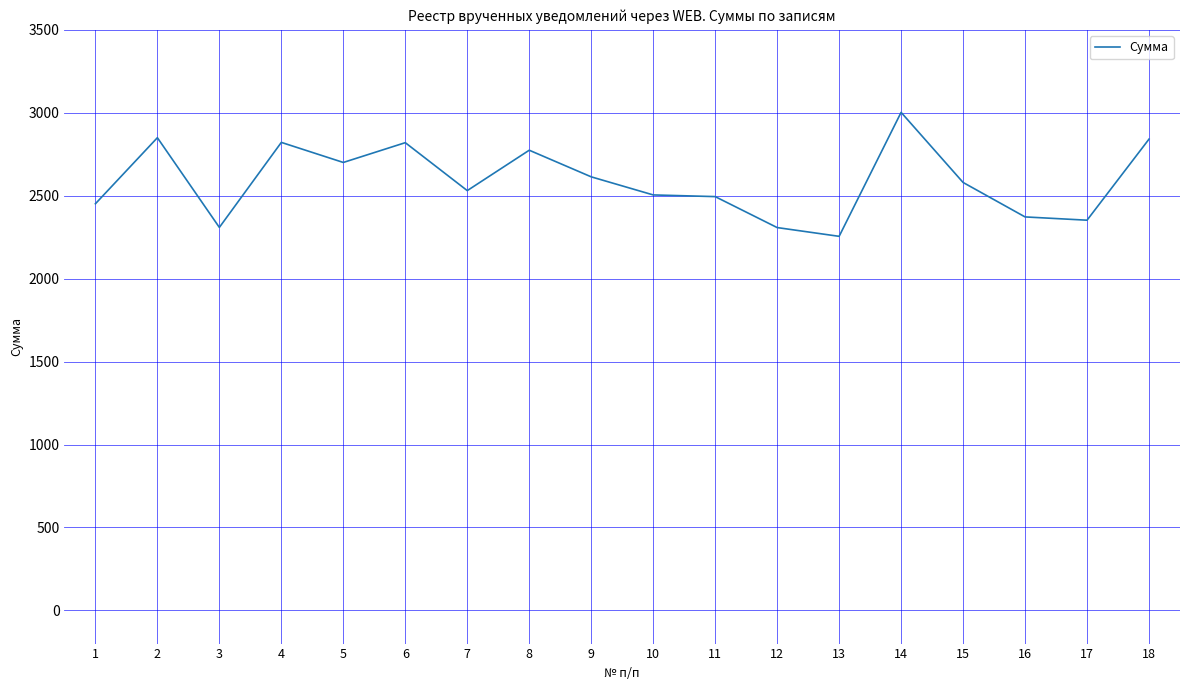

True or false: there are more than 2 points higher than both neighbors.

True